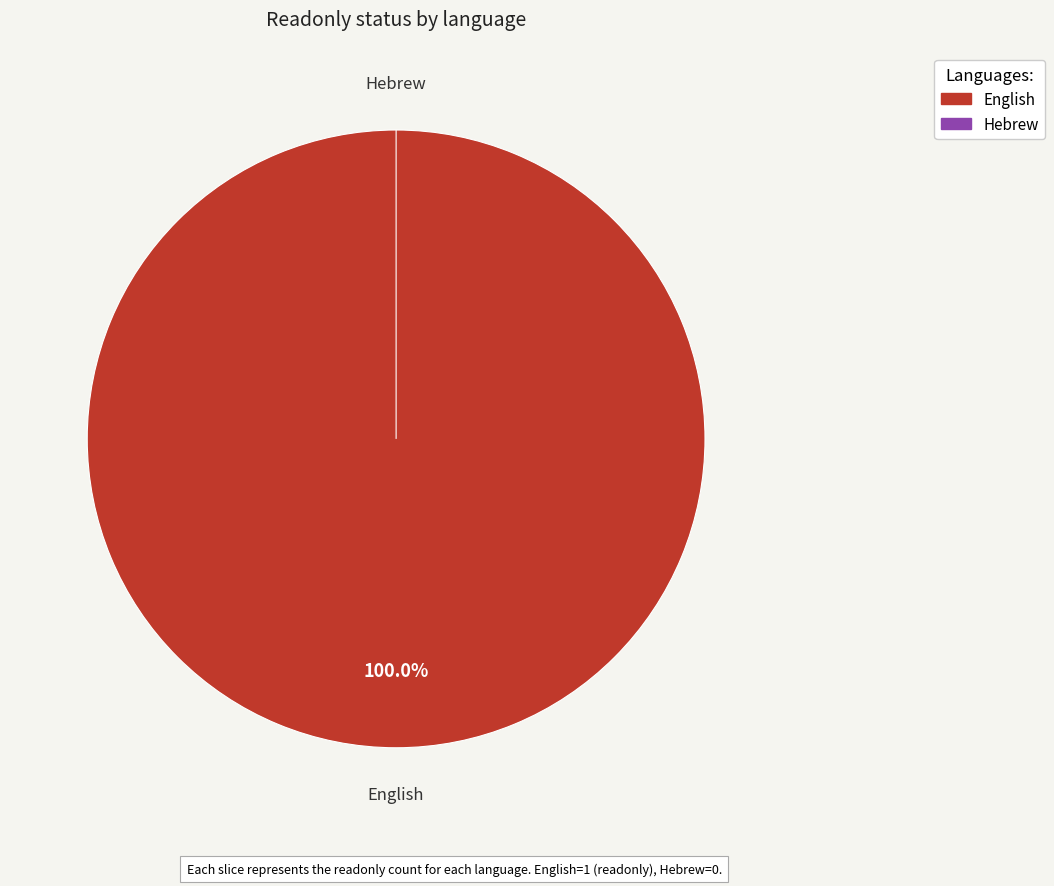

How many slices are in this pie chart?

2